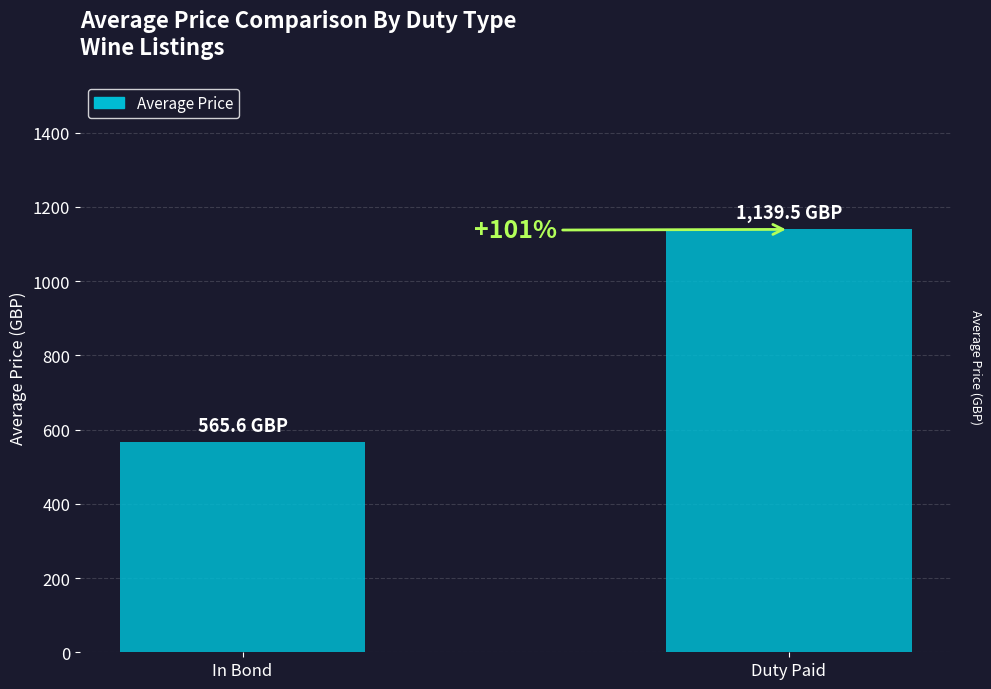

What is the change in value from In Bond to Duty Paid?

+573.9